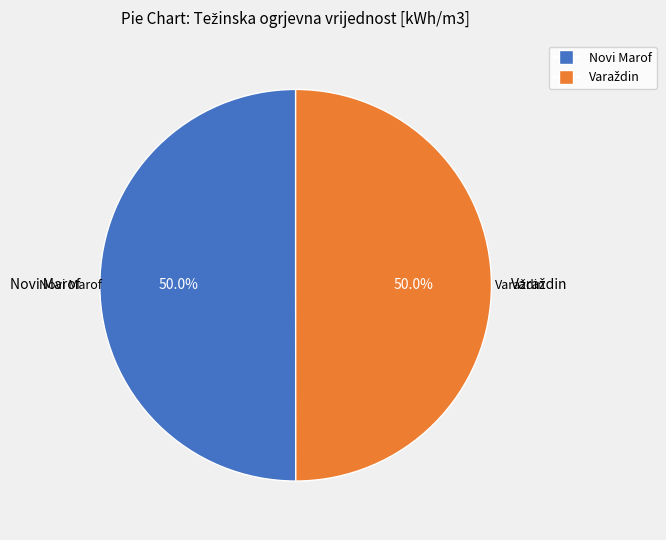

To the nearest percent, what is the average slice percentage?

50%